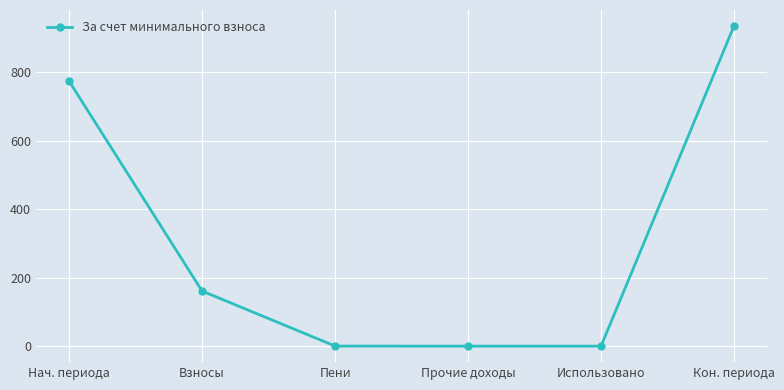

How many values are below 160?

3